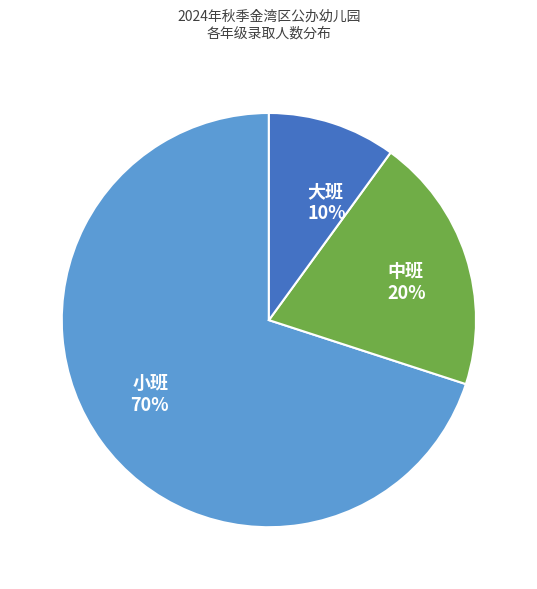

What percentage is the 中班 slice, to the nearest percent?

20%